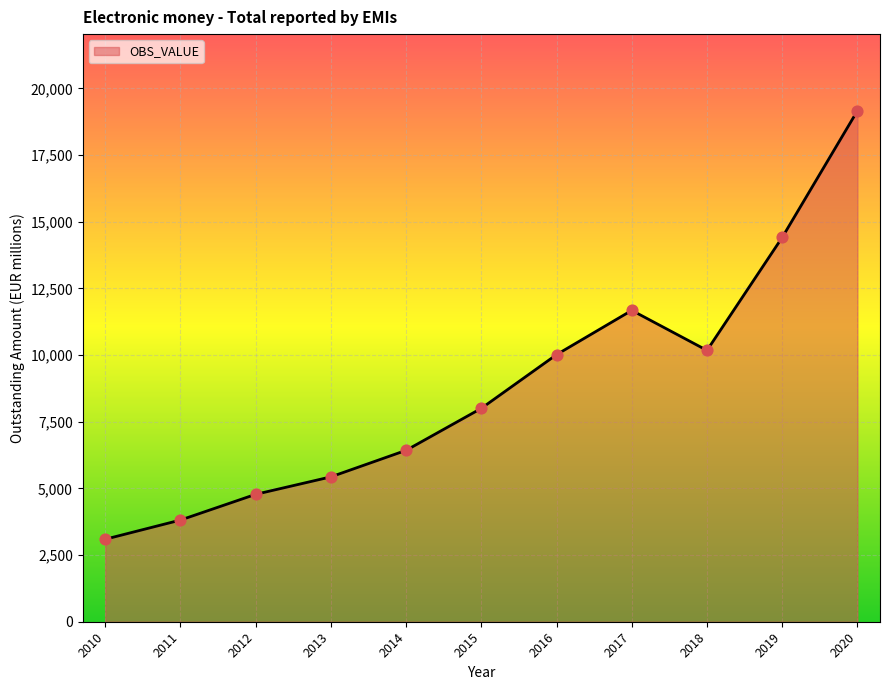

Which has a higher value, 2018 or 2013?

2018